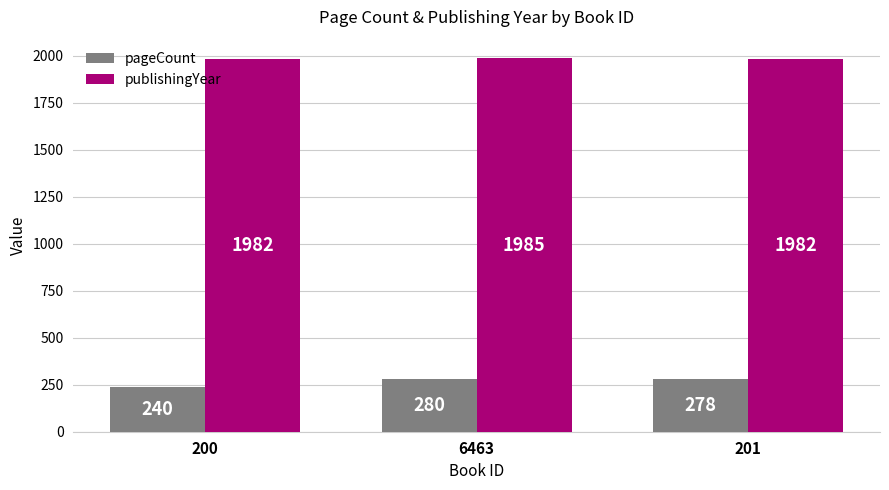

How many bars are there in total?

6